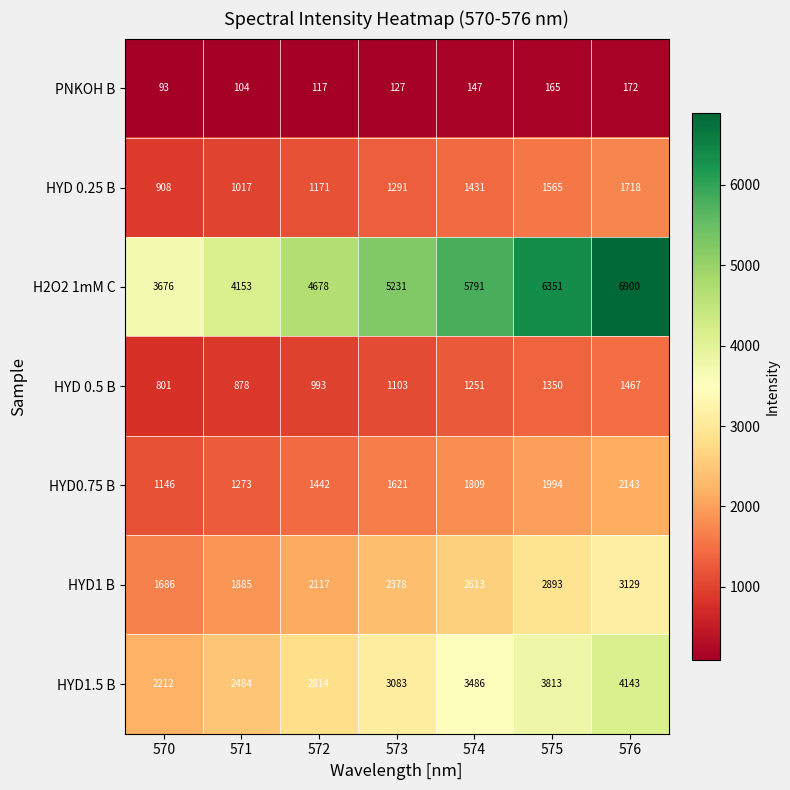

Between 570 and 576, which series saw the biggest shift?

H2O2 1mM C